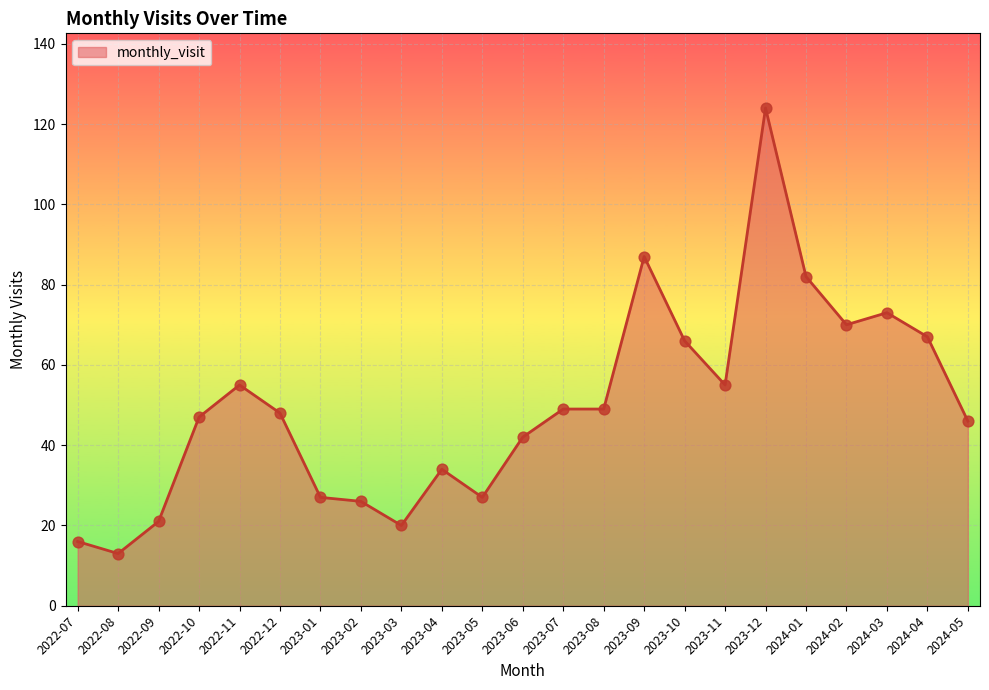

Between 2023-09 and 2023-01, which is larger?

2023-09